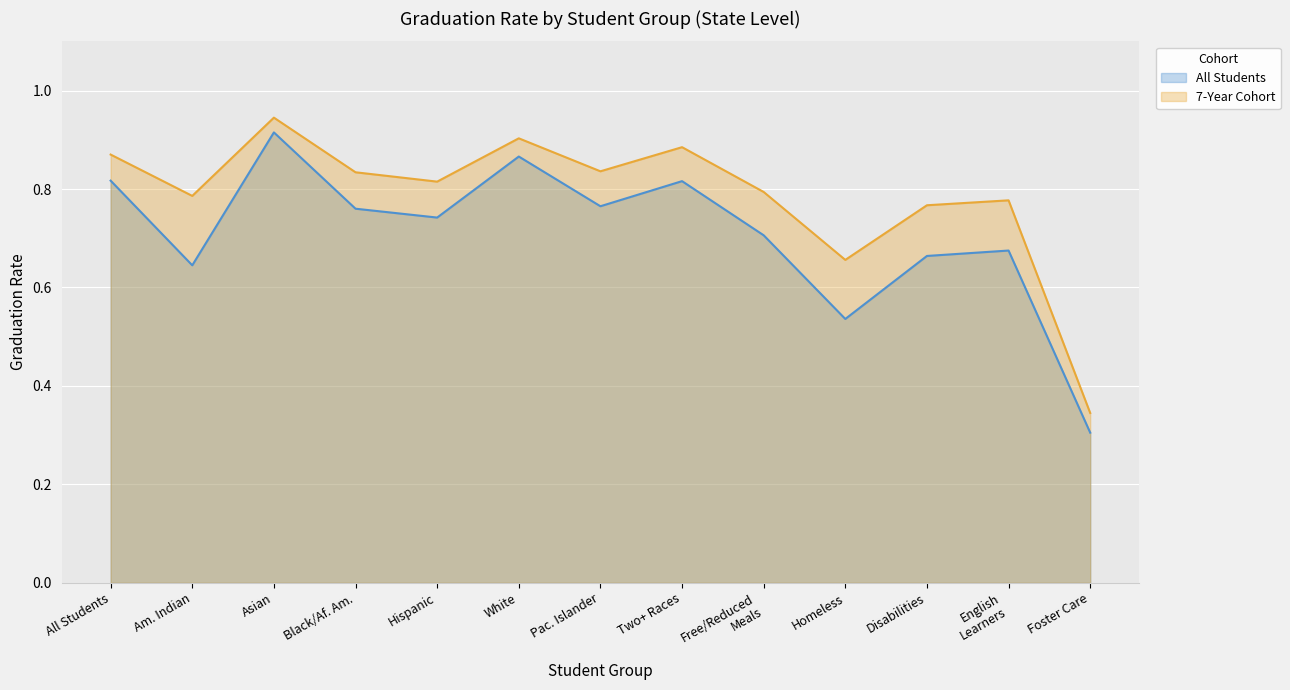

Which series has the largest range (max minus min)?

All Students